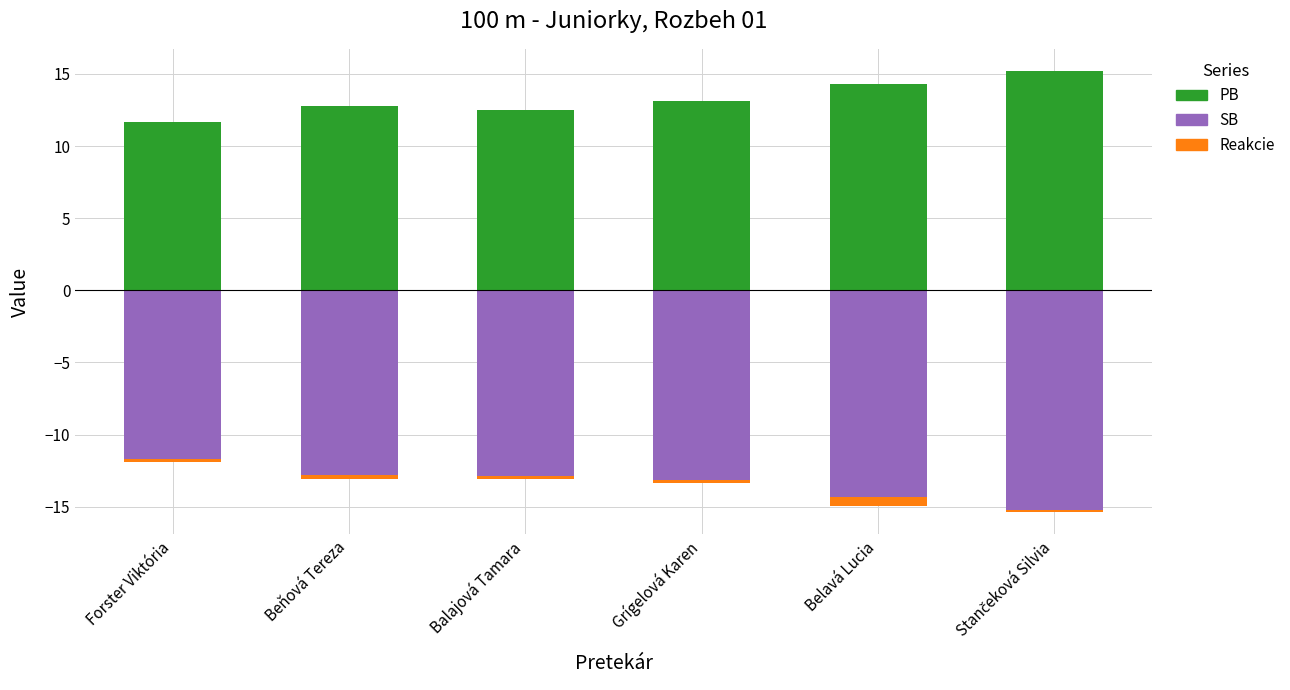

What is the spread (max minus min) of values at Forster Viktória?

23.3